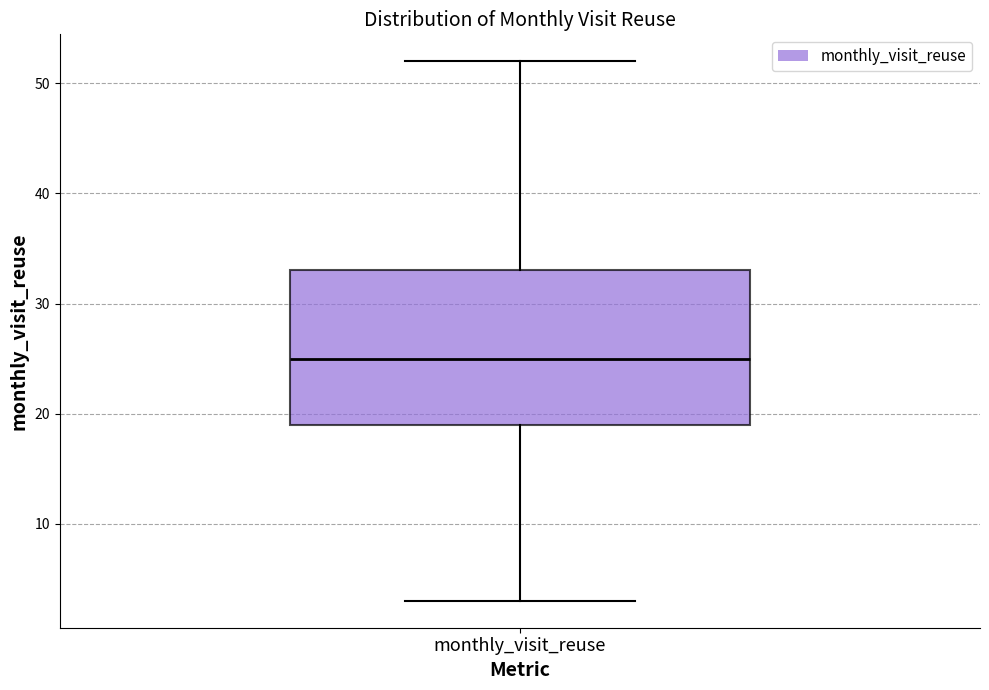

Transcribe this box plot: give where the median line is, the range the box spans, and where the two whiskers end, as read against the y-axis. The values are not printed on the chart, so give them approximately, as read against the axis.

median 25, box 19 to 33, whiskers 3 to 52